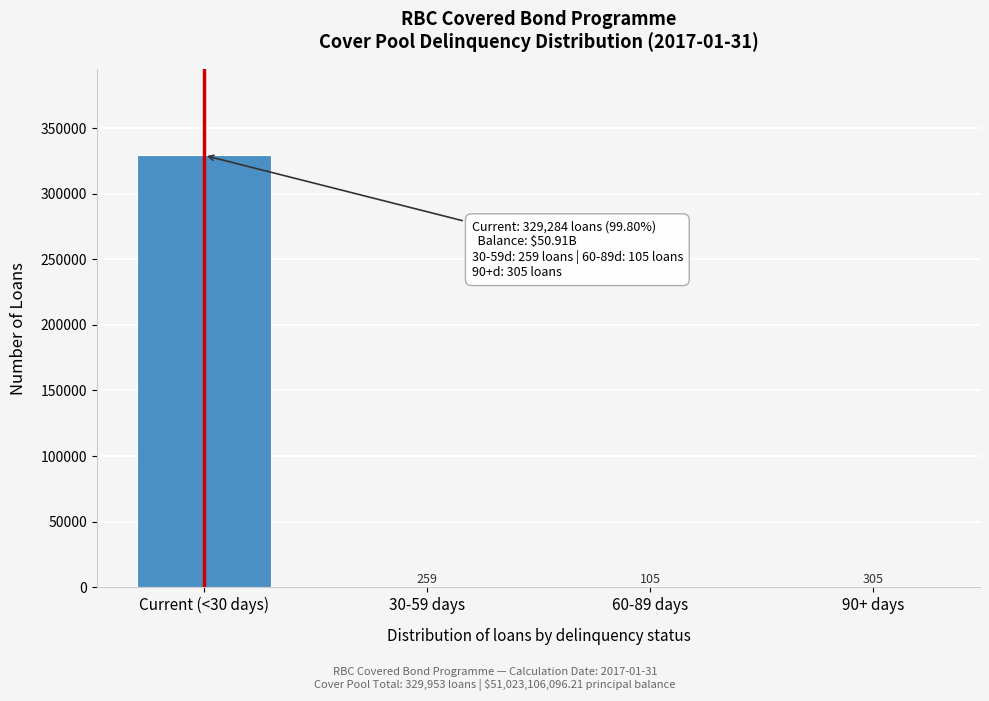

Reading left to right, transcribe all the data shown in this chart.

Current (<30 days)=329284	30-59 days=259	60-89 days=105	90+ days=305